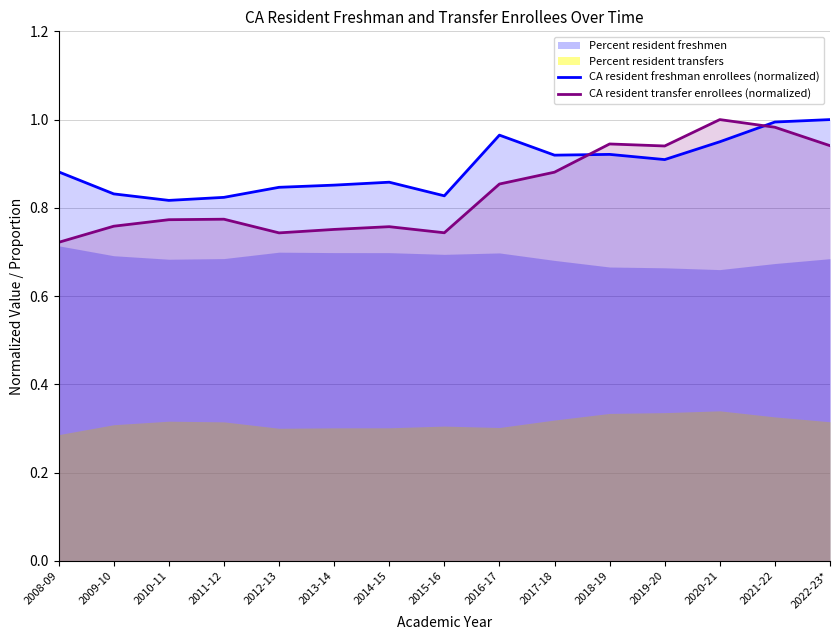

In CA resident transfer enrollees (normalized), how many points are lower than both neighbors (excluding endpoints)?

3